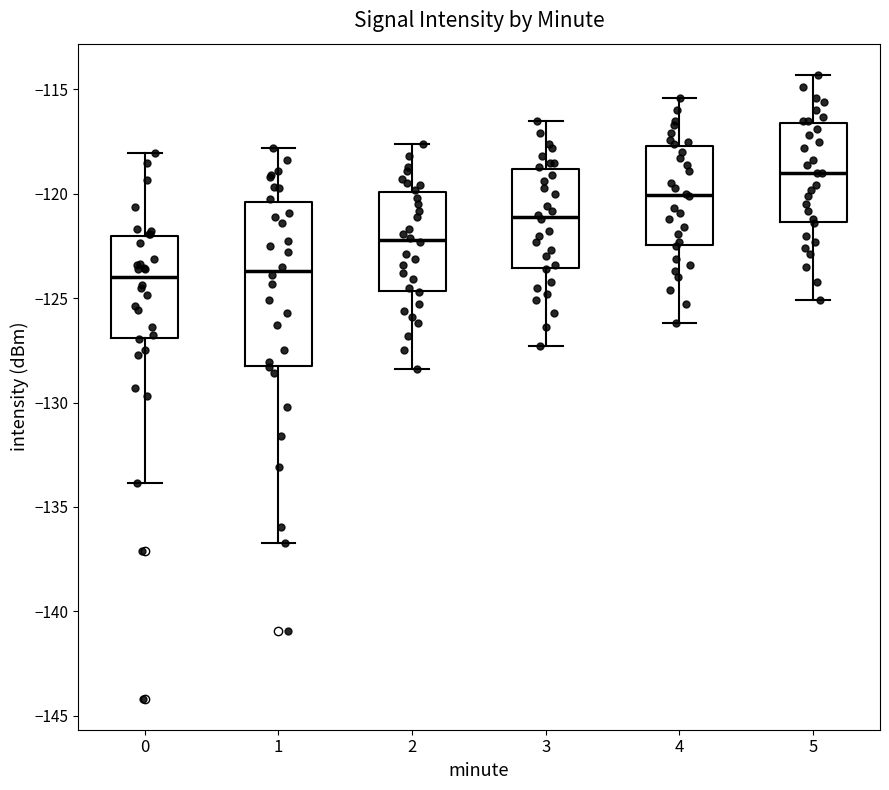

Reading left to right, read every box against the y-axis: the position of its median line, the range the box covers, and the ends of its whiskers. The values are not printed on the chart, so give them approximately, as read against the axis.

0: median -124.0, box -127.0 to -122.0, whiskers -134.0 to -118.0
1: median -123.5, box -128.0 to -120.5, whiskers -136.5 to -118.0
2: median -122.0, box -124.5 to -120.0, whiskers -128.5 to -117.5
3: median -121.0, box -123.5 to -119.0, whiskers -127.5 to -116.5
4: median -120.0, box -122.5 to -117.5, whiskers -126.0 to -115.5
5: median -119.0, box -121.5 to -116.5, whiskers -125.0 to -114.5